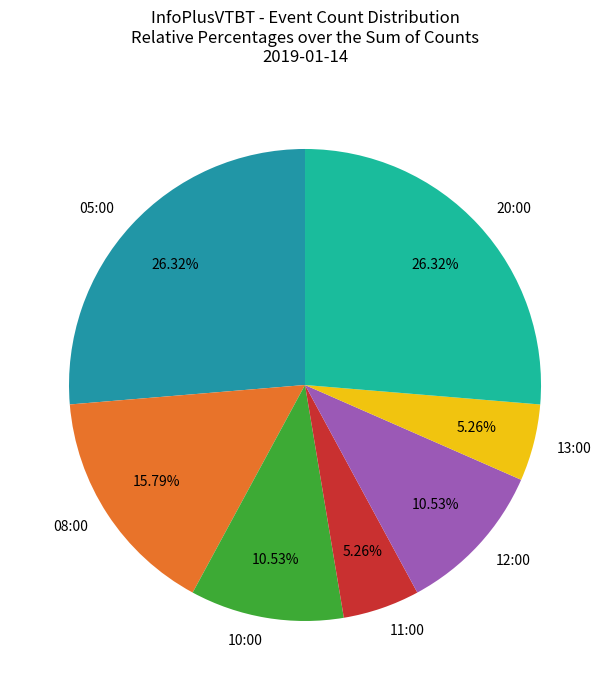

Approximately how many times larger is the value at 12:00 compared to 20:00?

0.4